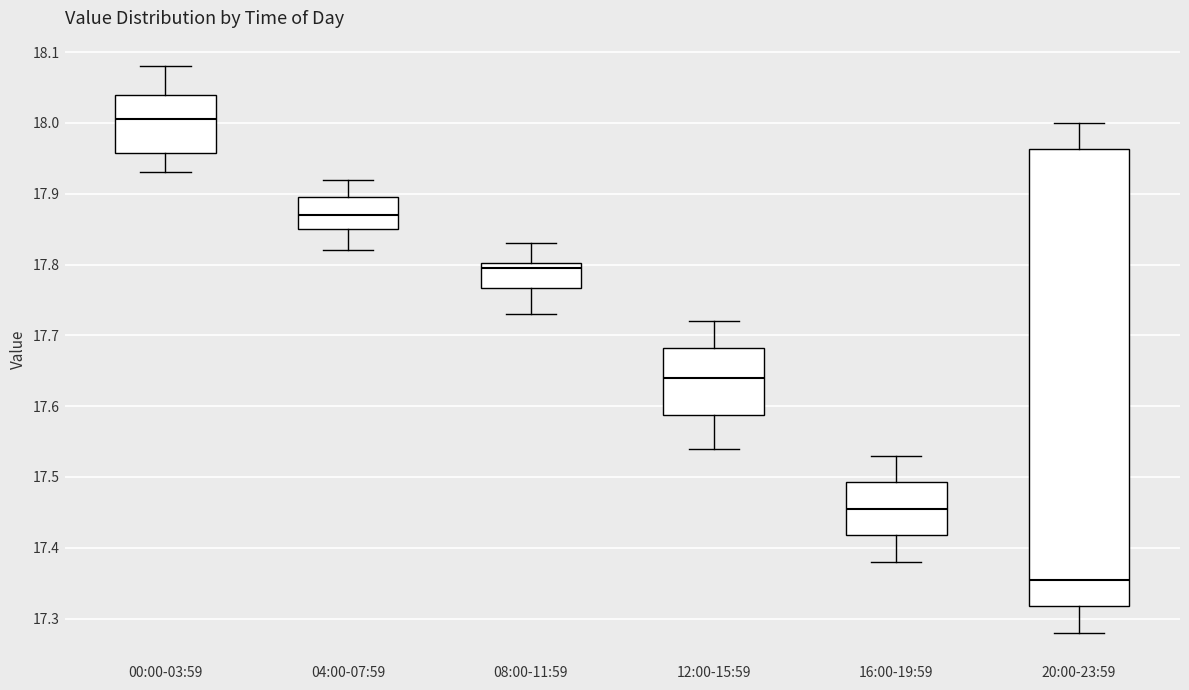

Which box has the highest median line?

00:00-03:59